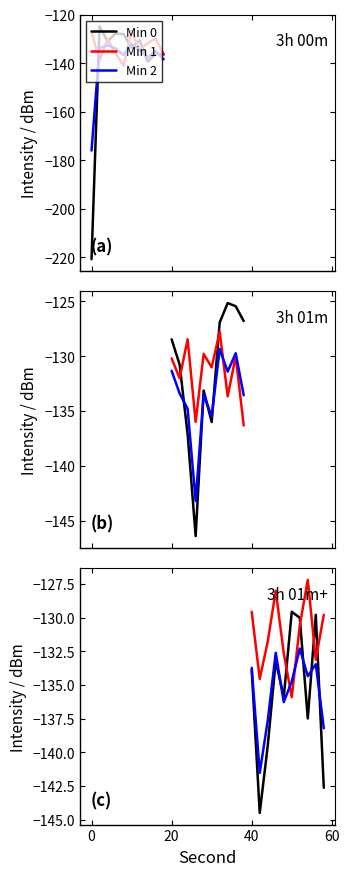

How many values in the Min 1 series exceed -130?

4